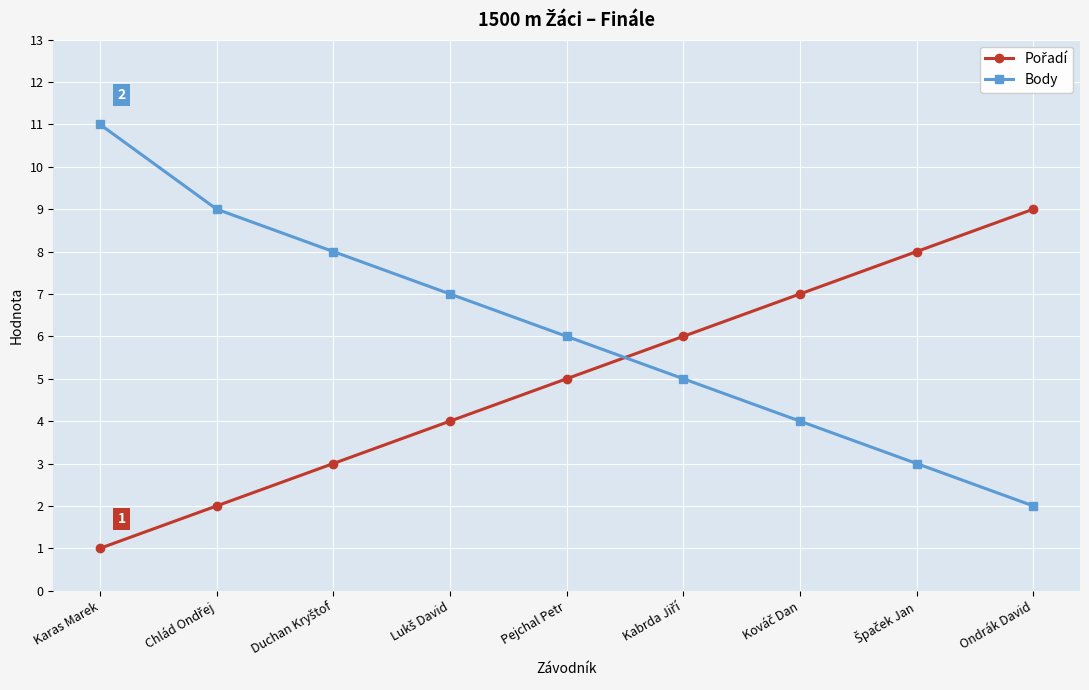

Which series has the largest total across all categories?

Body